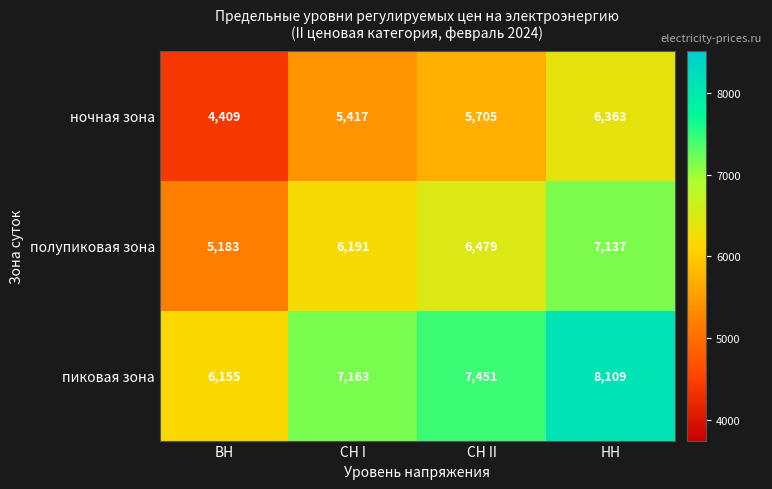

At СН I, list the series in order from largest to smallest.

пиковая зона, полупиковая зона, ночная зона